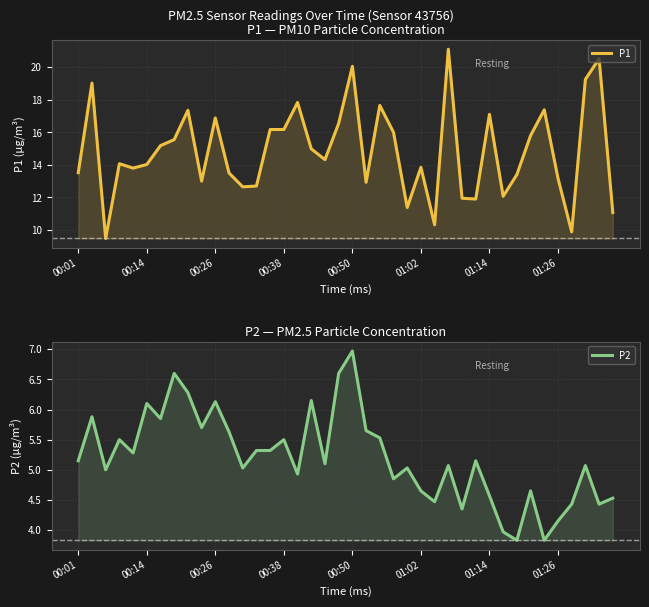

What is the average value of the P2 series?

5.2